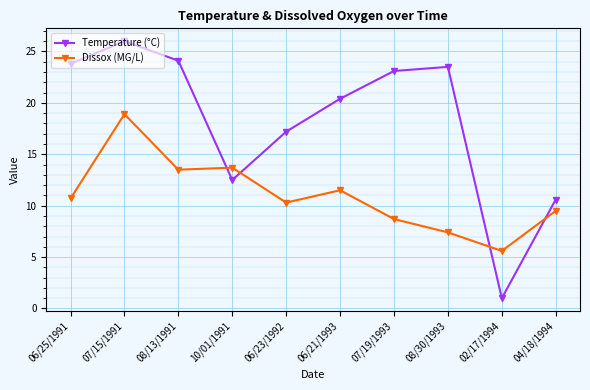

The Dissox (MG/L) series shows 18.5 at 08/13/1991. True or false?

False